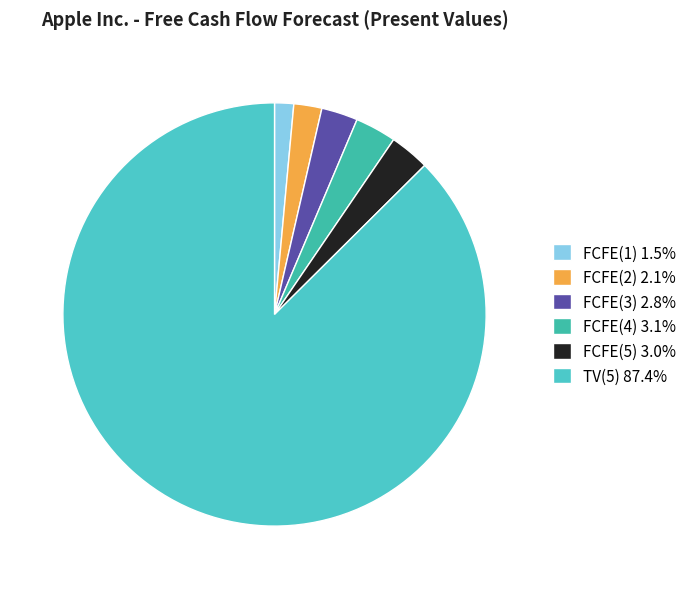

To the nearest percent, what portion does TV(5) represent?

87%